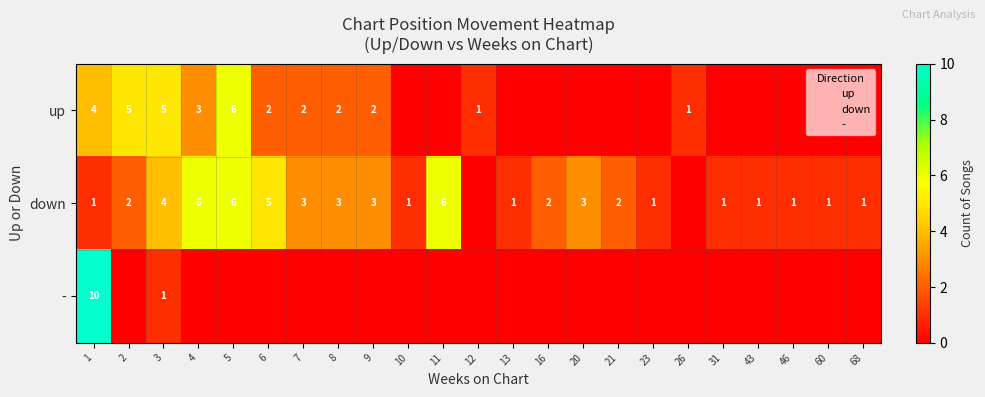

The down series shows 6 at 11. True or false?

True